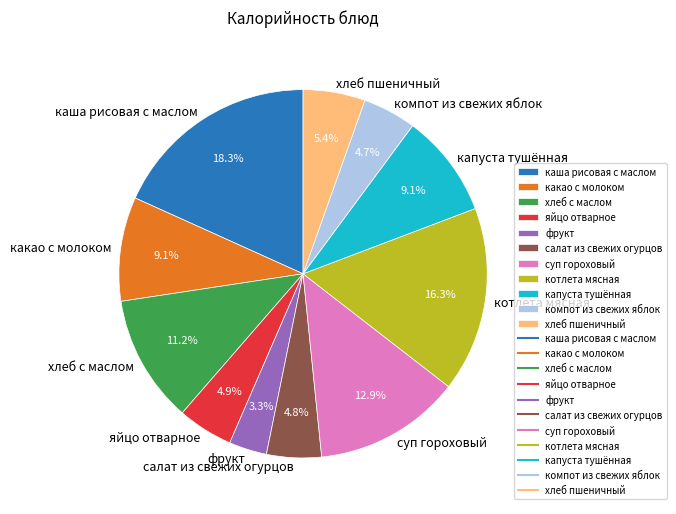

Does any single category account for the majority?

No